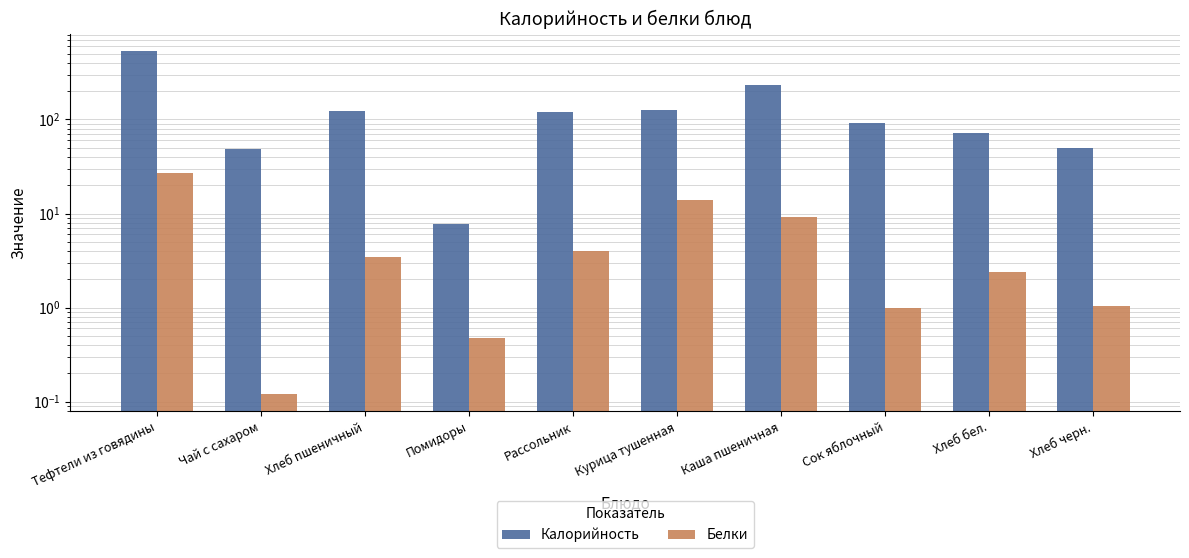

Rank the categories by Белки value from highest to lowest.

Тефтели из говядины, Курица тушенная, Каша пшеничная, Рассольник, Хлеб пшеничный, Хлеб бел., Хлеб черн., Сок яблочный, Помидоры, Чай с сахаром